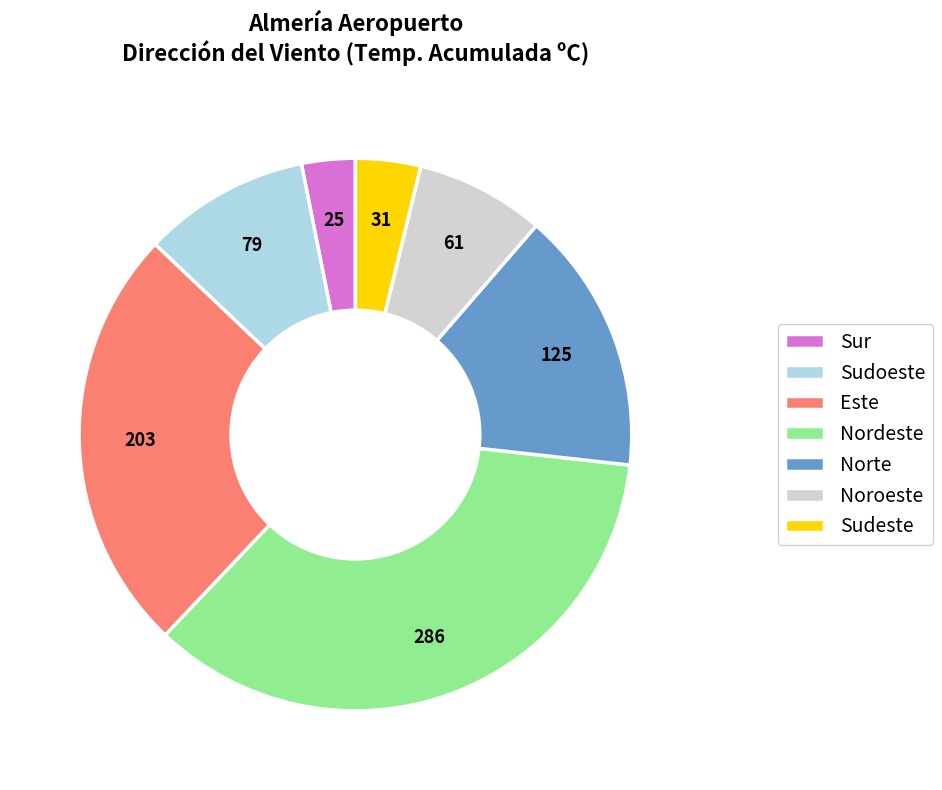

Which slice is the smallest?

Sur